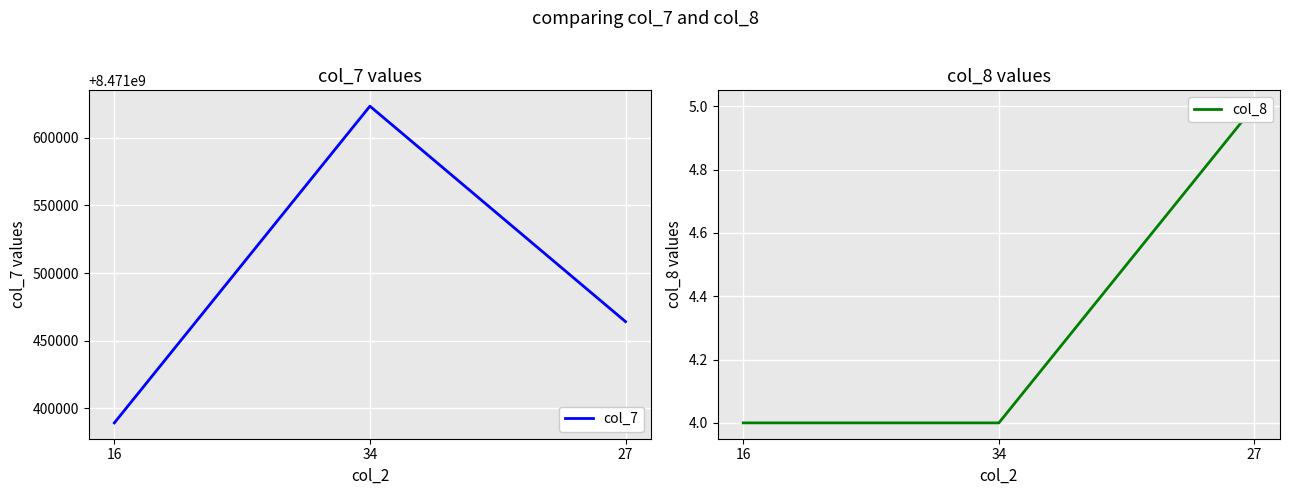

What are all the series names shown in the legend?

col_7, col_8